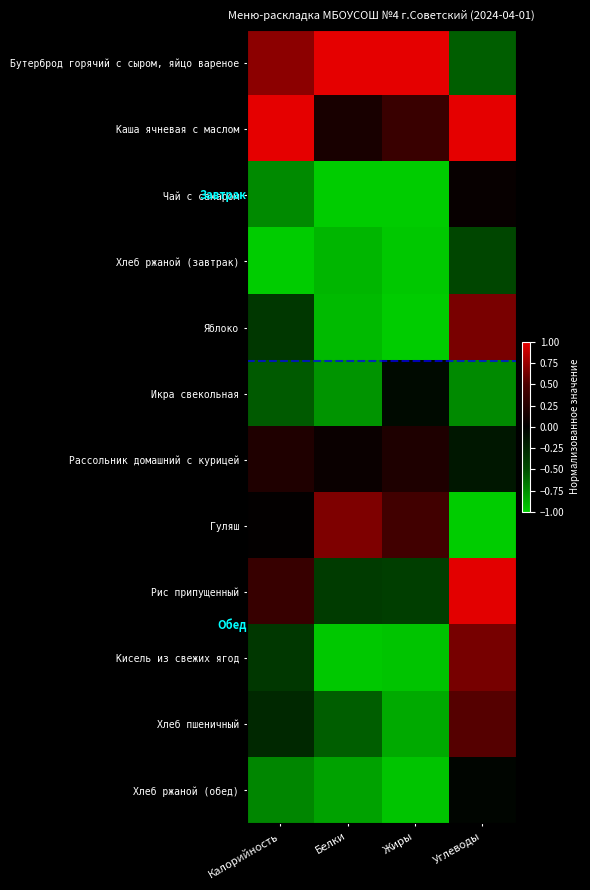

Reading right to left, transcribe all the data shown in this chart.

Бутерброд горячий с сыром, яйцо вареное: Углеводы=-0.6	Жиры=1.0	Белки=1.0	Калорийность=0.7
Каша ячневая с маслом: Углеводы=1.0	Жиры=0.4	Белки=0.2	Калорийность=1.0
Чай с сахаром: Углеводы=0.0	Жиры=-1.0	Белки=-1.0	Калорийность=-0.7
Хлеб ржаной (завтрак): Углеводы=-0.5	Жиры=-1.0	Белки=-0.9	Калорийность=-1.0
Яблоко: Углеводы=0.6	Жиры=-1.0	Белки=-0.9	Калорийность=-0.4
Икра свекольная: Углеводы=-0.7	Жиры=-0.1	Белки=-0.8	Калорийность=-0.5
Рассольник домашний с курицей: Углеводы=-0.1	Жиры=0.2	Белки=0.1	Калорийность=0.2
Гуляш: Углеводы=-1.0	Жиры=0.4	Белки=0.7	Калорийность=0.0
Рис припущенный: Углеводы=1.0	Жиры=-0.4	Белки=-0.4	Калорийность=0.4
Кисель из свежих ягод: Углеводы=0.6	Жиры=-1.0	Белки=-1.0	Калорийность=-0.4
Хлеб пшеничный: Углеводы=0.5	Жиры=-0.9	Белки=-0.6	Калорийность=-0.3
Хлеб ржаной (обед): Углеводы=-0.0	Жиры=-1.0	Белки=-0.8	Калорийность=-0.7